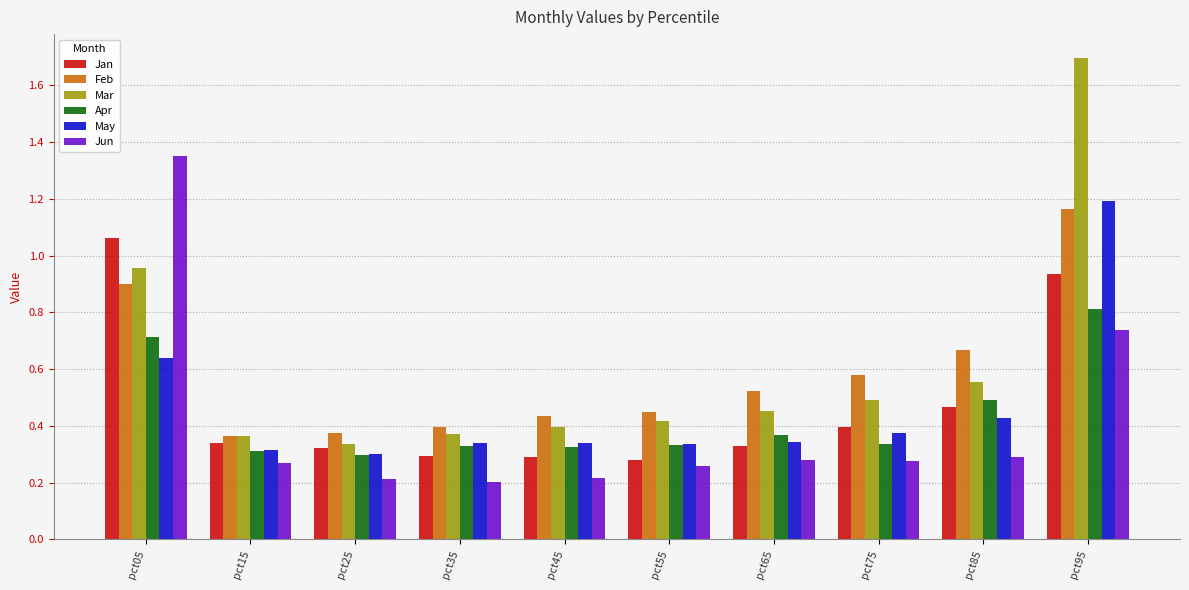

Which category has the highest value in the Mar series?

pct95